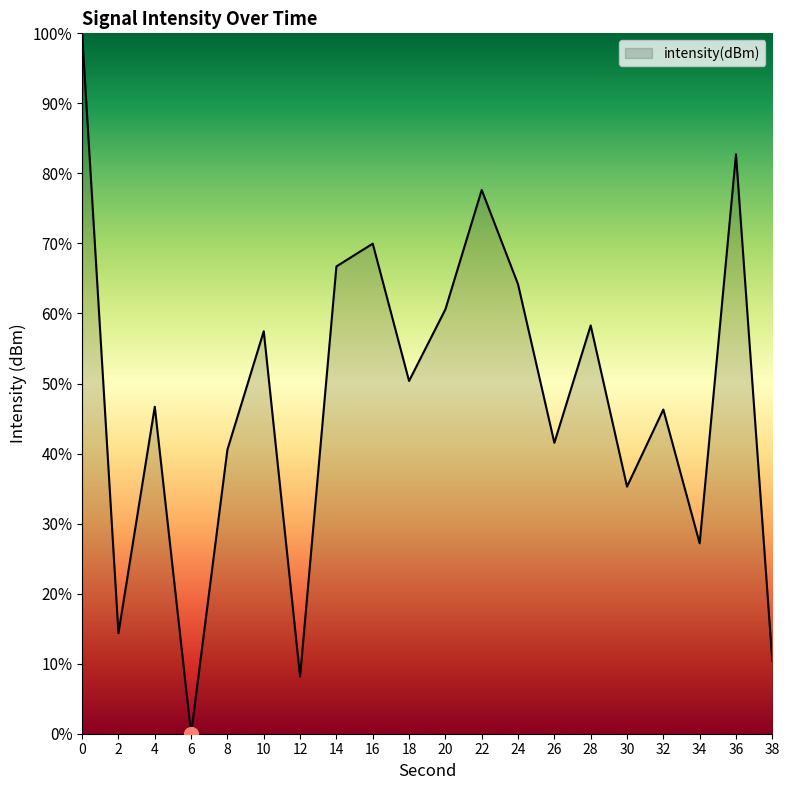

The value at 14 is 23.4. True or false?

False